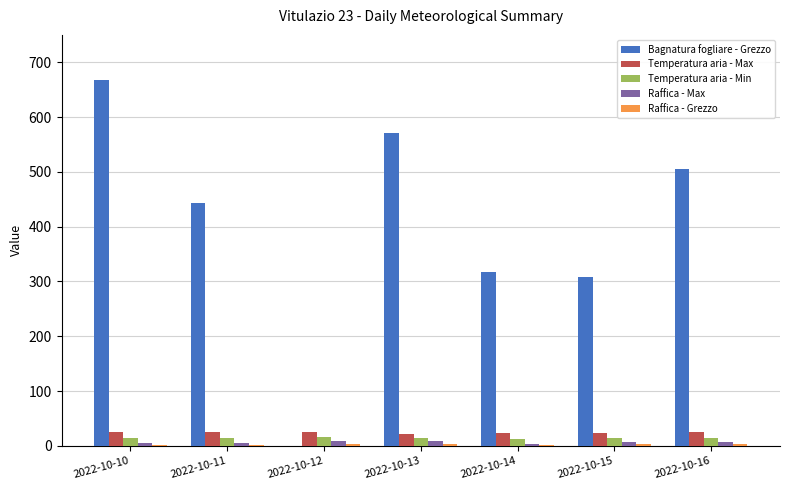

What is the maximum value shown in the chart?

667.6